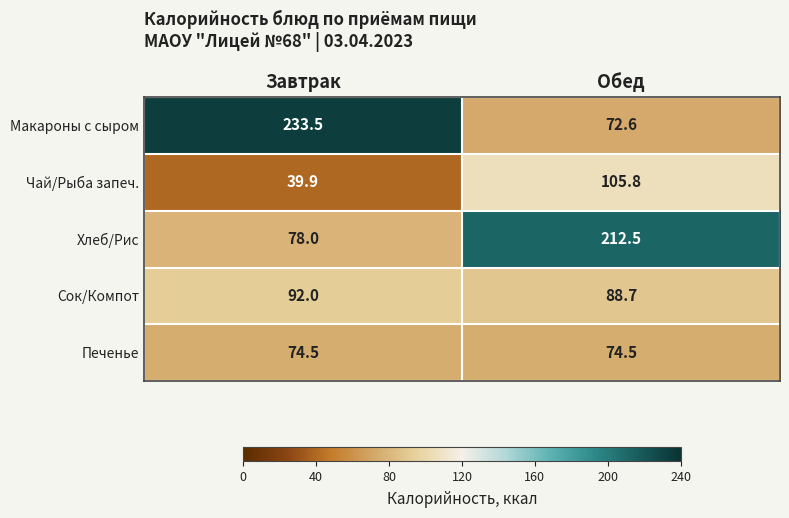

Where does the Макароны с сыром series first go above 233?

Завтрак